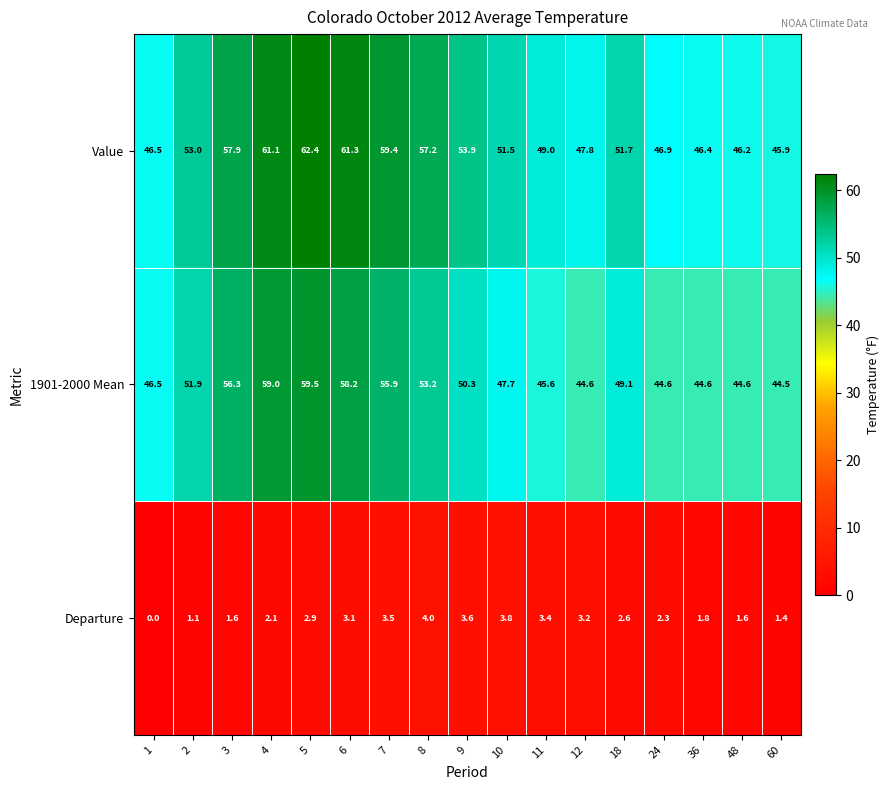

The value of Value at 1 is 46.5. True or false?

True